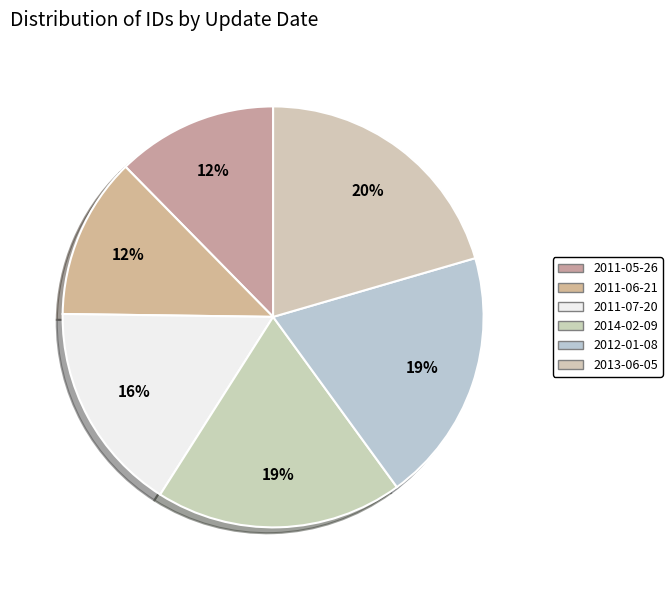

Which slice is the smallest?

2011-05-26